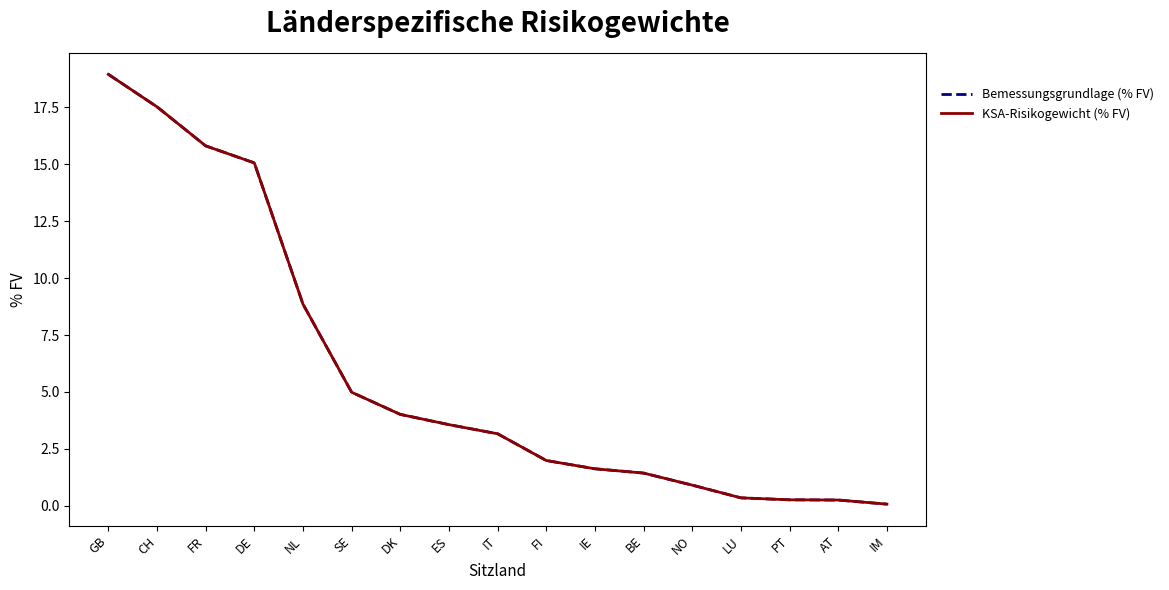

Is this an area chart (filled region under the line)?

No